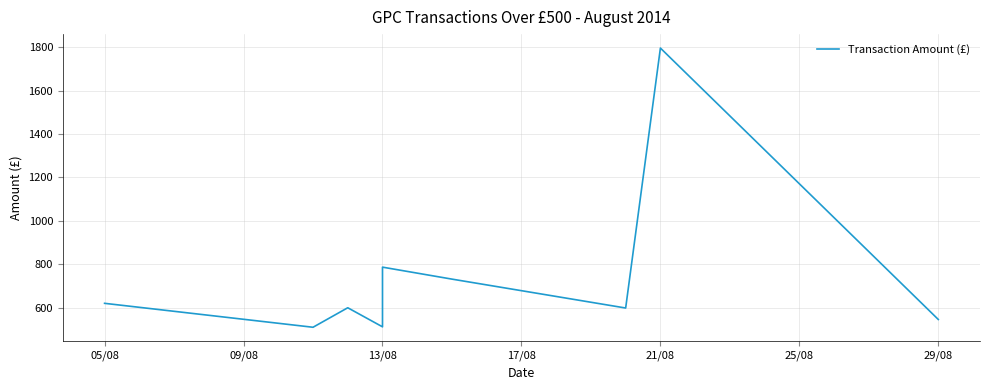

How many data points are less than 600?

5